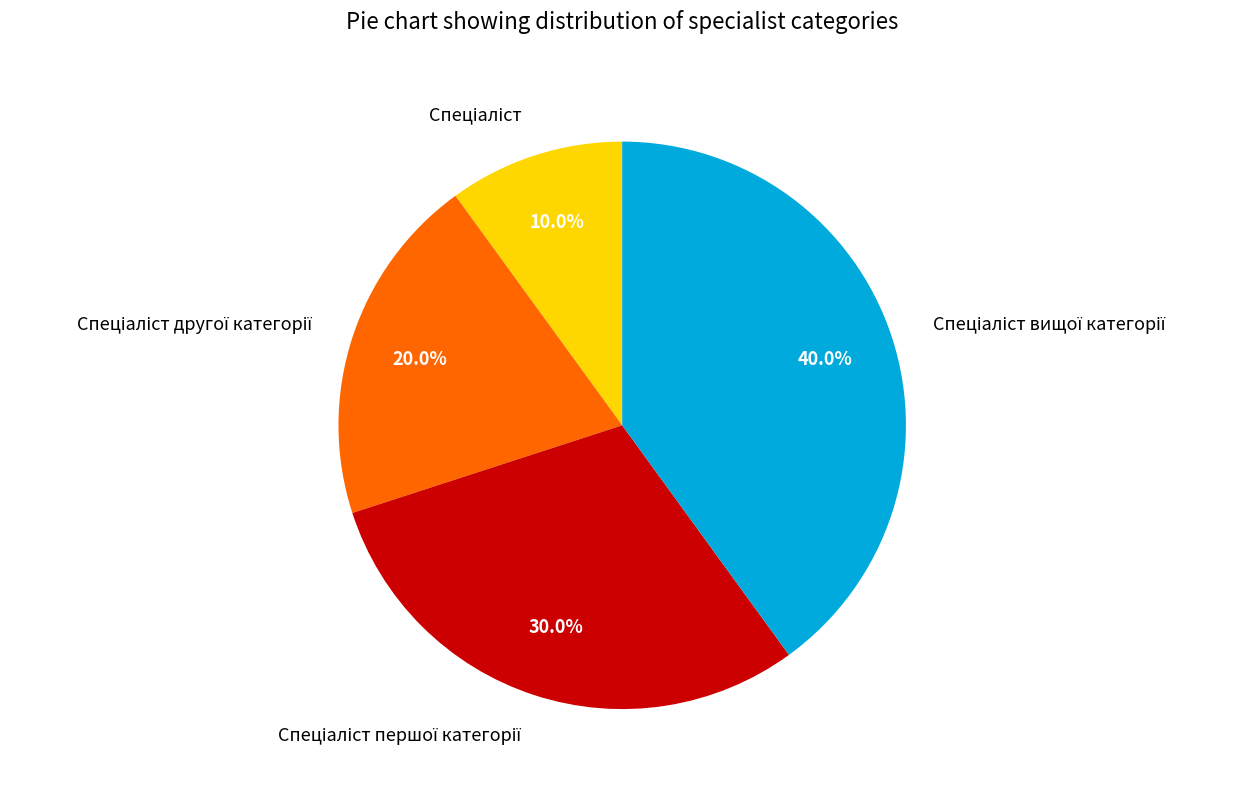

Is there a majority slice in this chart?

No